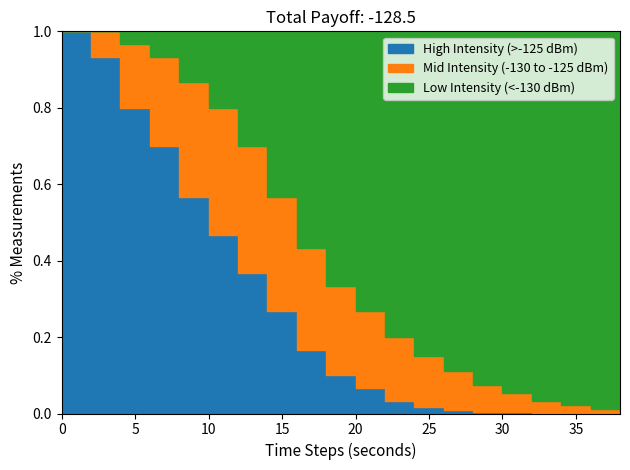

Is it true that High Intensity (>-125 dBm) equals 0.4 at 14?

False